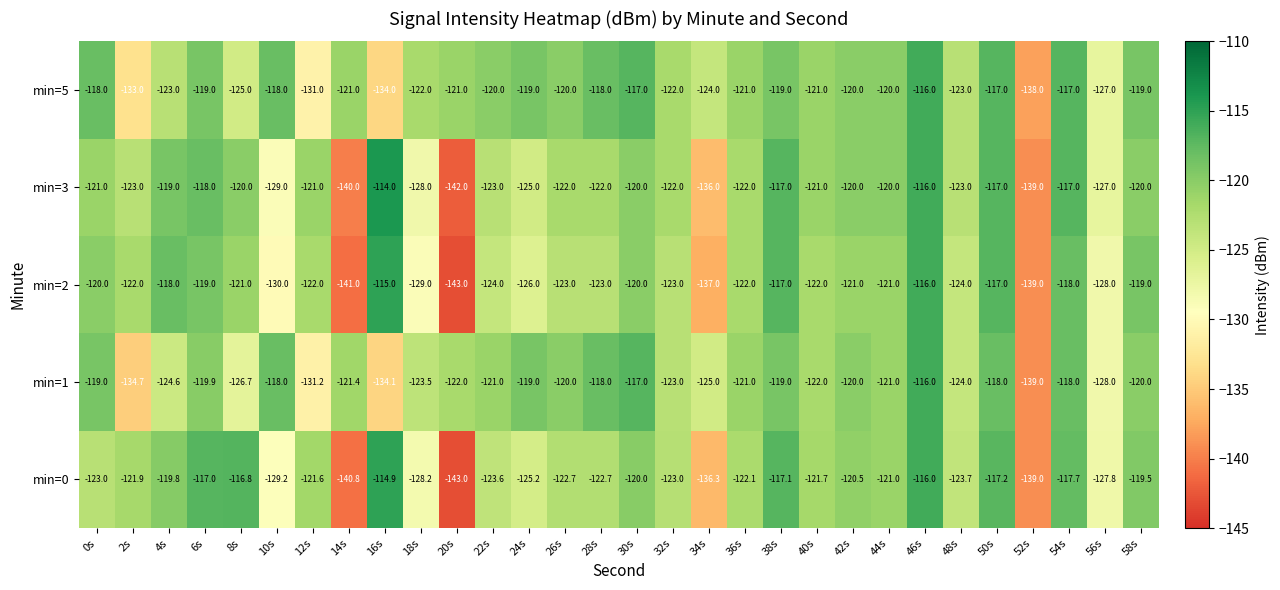

Is the value of min=2 at 46s greater than the value of min=5 at 28s?

Yes